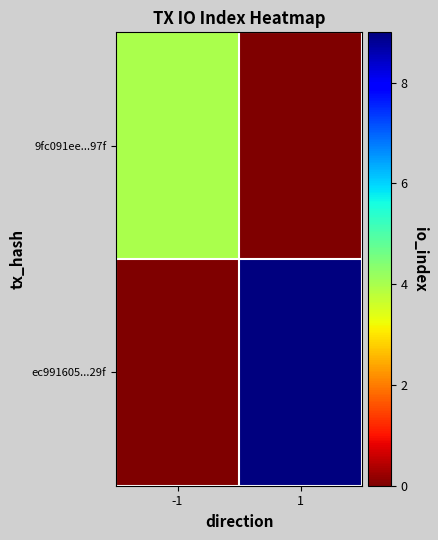

At which category is the sum across all series the highest?

1